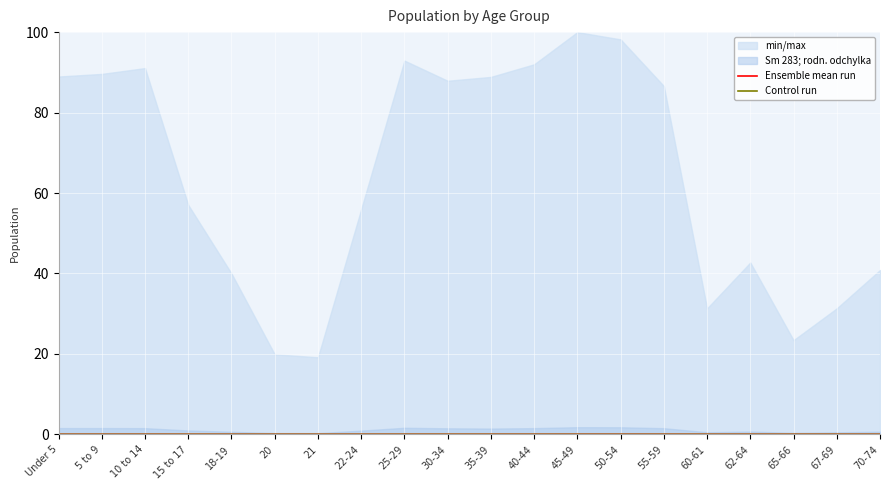

True or false: Control run and Ensemble mean run intersect in this chart.

False